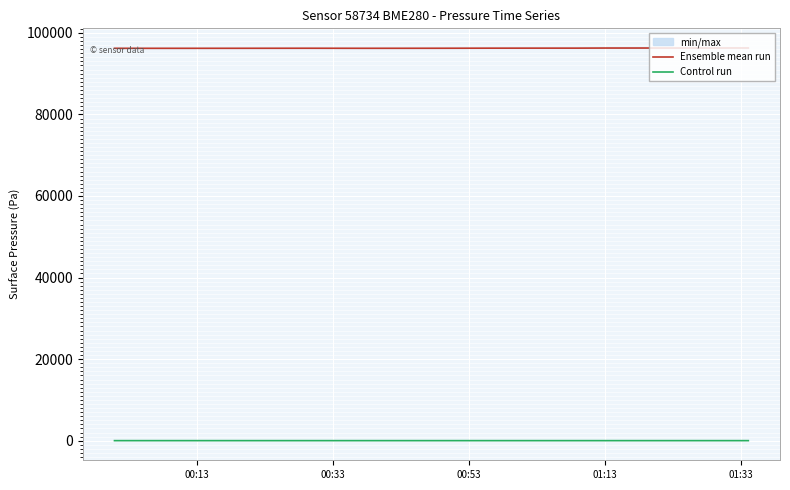

True or false: Ensemble mean run and Control run cross at least once.

False